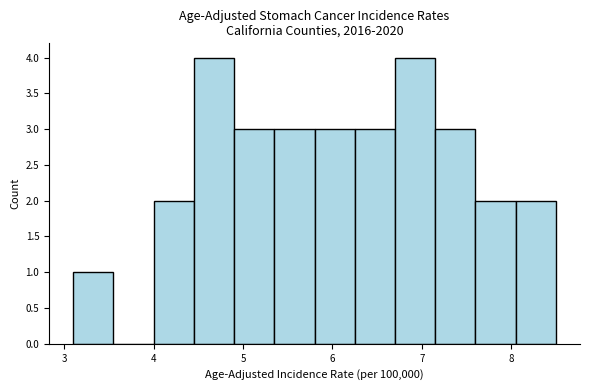

How tall is the bar that spans 6.25 to 6.70 on the x-axis? Neither the bar edges nor the heights are printed on the chart, so give them approximately, as read against the axes.

3